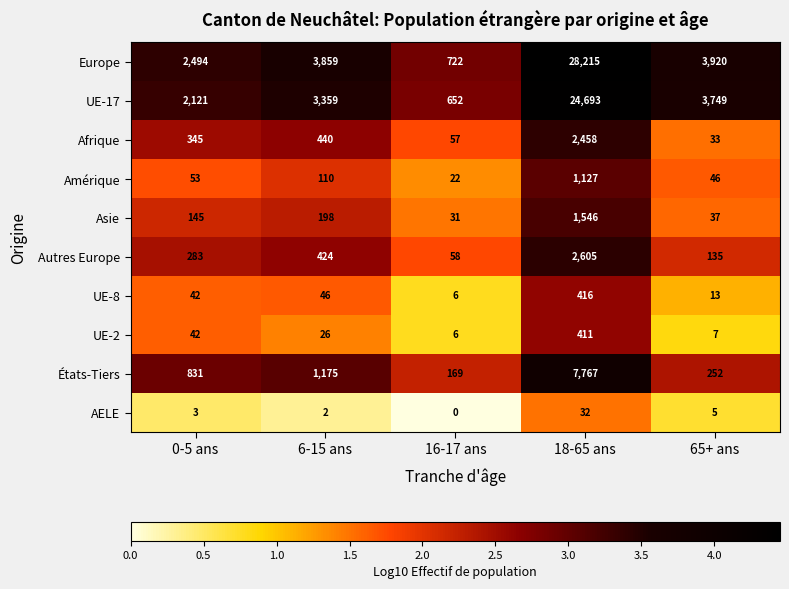

Which series has the largest total across all categories?

Europe